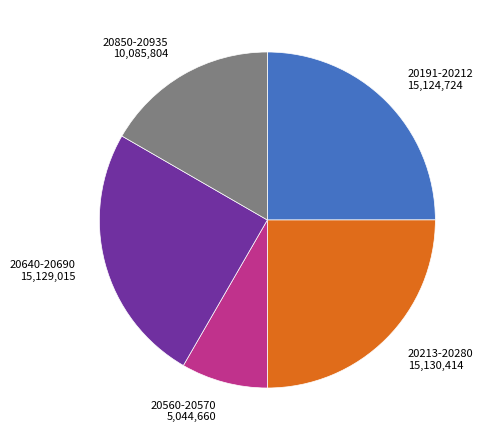

Does any single category account for the majority?

No